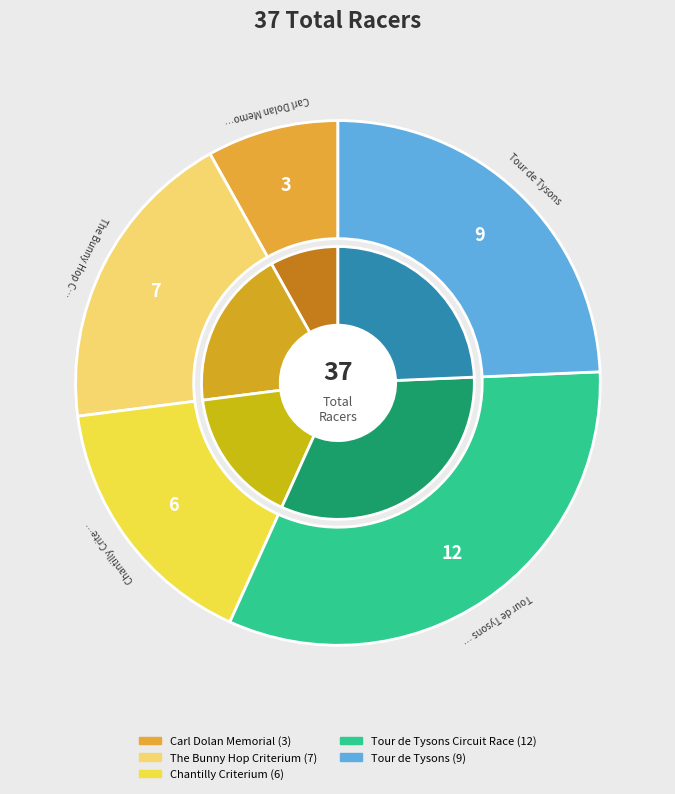

Approximately how many times larger is the value at Tour de Tysons compared to Chantilly Criterium?

1.5